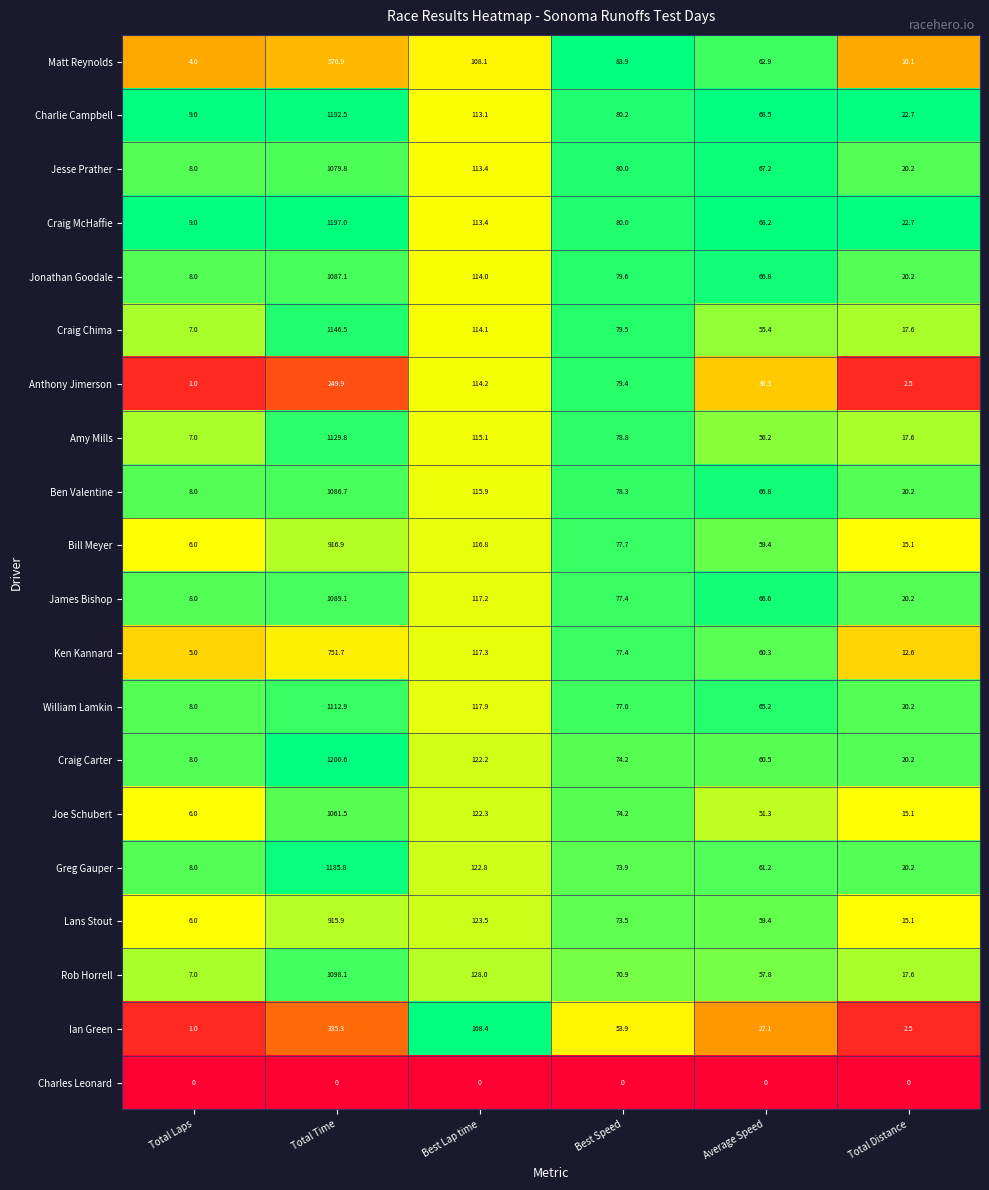

What is the difference between the Anthony Jimerson values at Total Time and Average Speed?

213.6